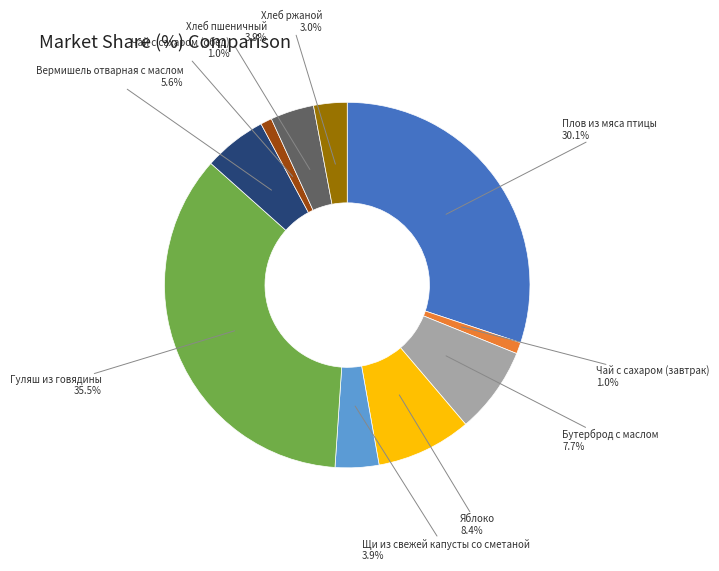

Is there a majority slice in this chart?

No